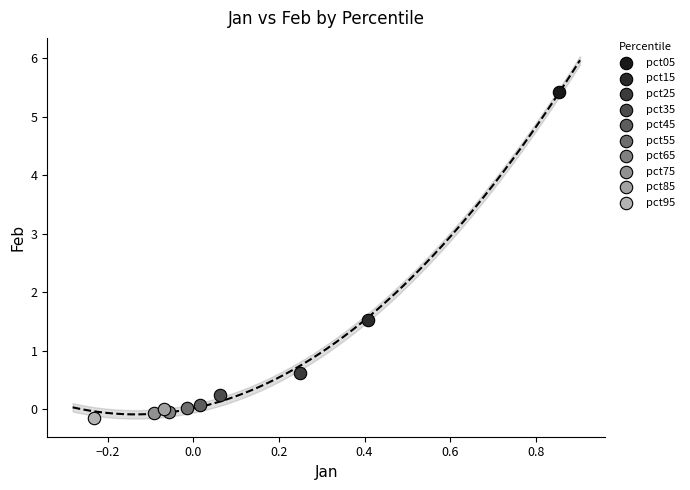

Which series contains the highest Y value?

pct05